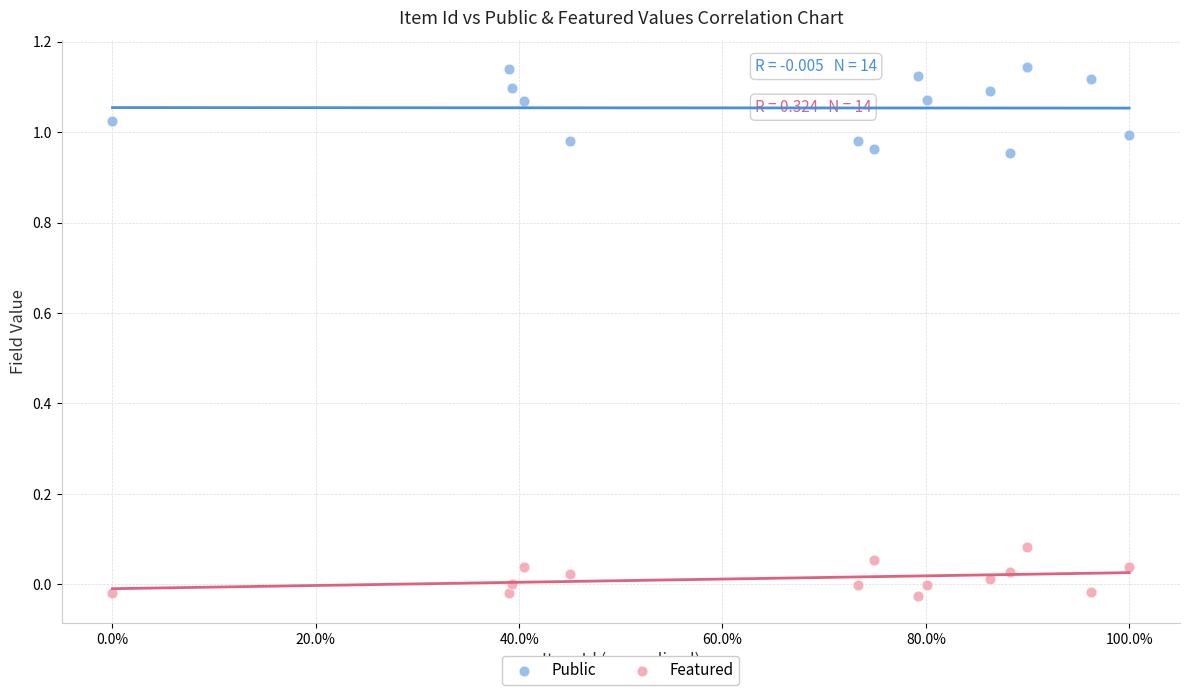

Which series has the widest spread of Y values?

Public